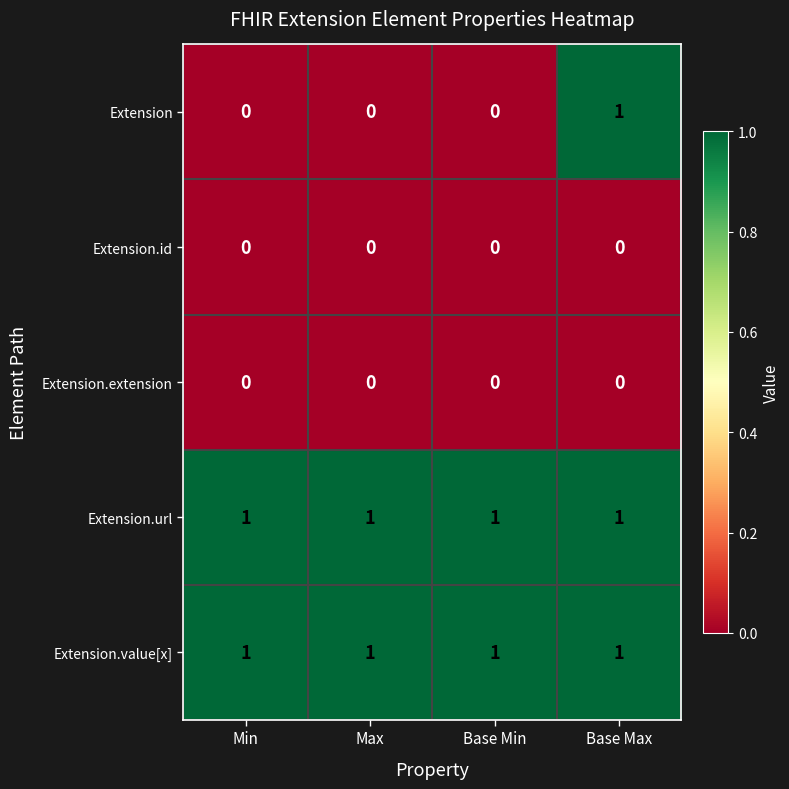

Reading right to left, what are all the values shown in this chart?

Extension: Base Max=1	Base Min=0	Max=0	Min=0
Extension.id: Base Max=0	Base Min=0	Max=0	Min=0
Extension.extension: Base Max=0	Base Min=0	Max=0	Min=0
Extension.url: Base Max=1	Base Min=1	Max=1	Min=1
Extension.value[x]: Base Max=1	Base Min=1	Max=1	Min=1